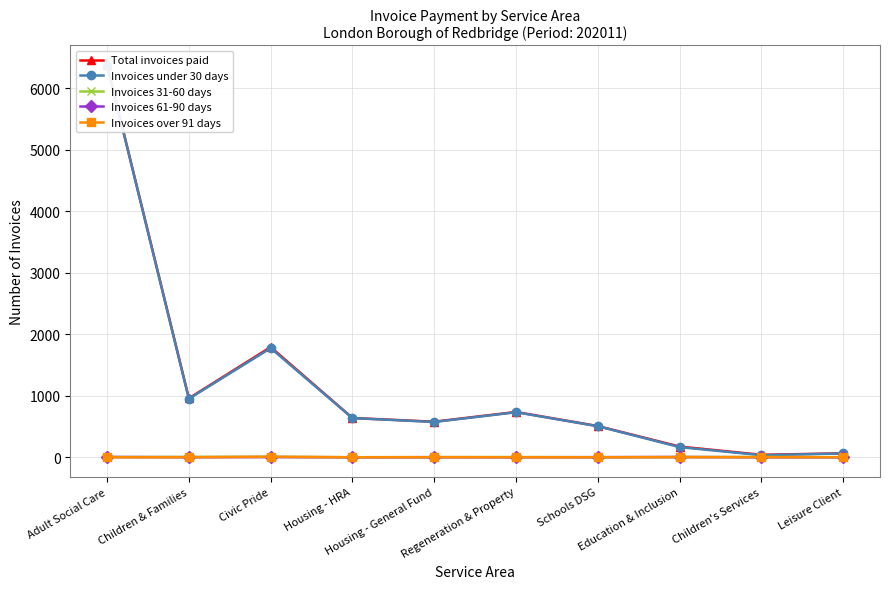

What are all the series names shown in the legend?

Total invoices paid, Invoices under 30 days, Invoices 31-60 days, Invoices 61-90 days, Invoices over 91 days